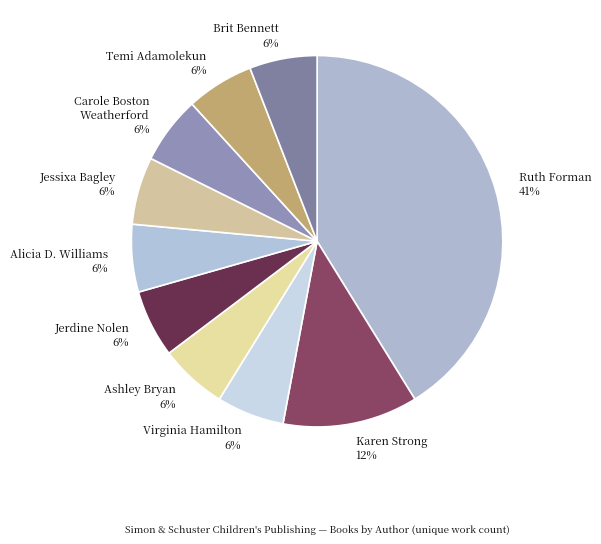

Do Jessixa Bagley 6% and Ashley Bryan 6% together represent more than half of the pie?

No